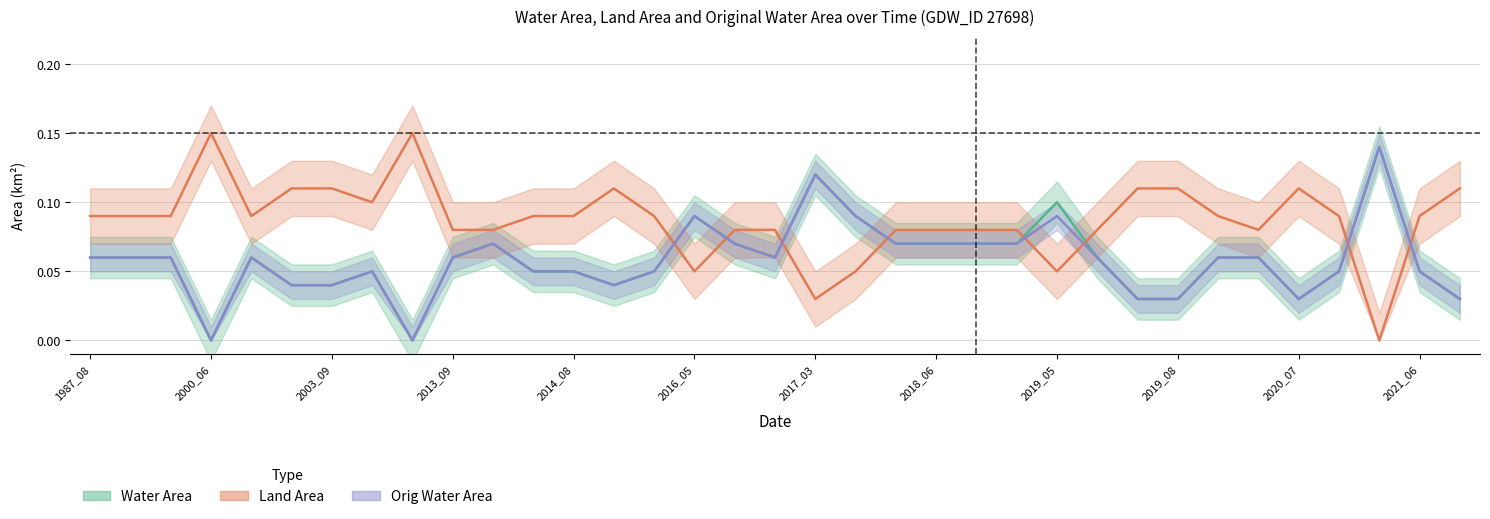

What is the difference between the maximum and minimum values in the Water Area series?

0.1